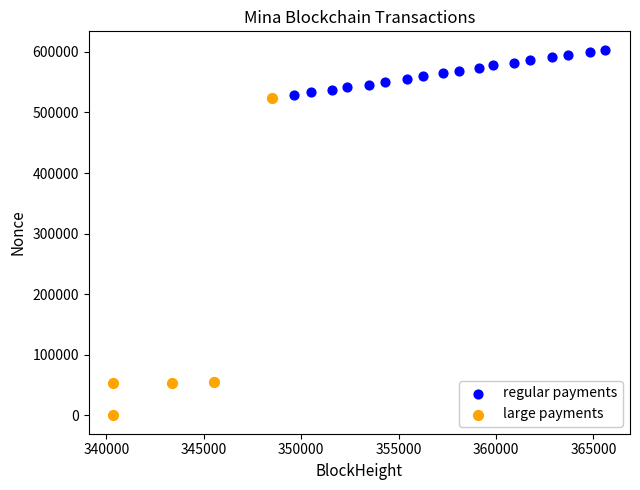

Which series has the largest Y range (max minus min)?

large payments